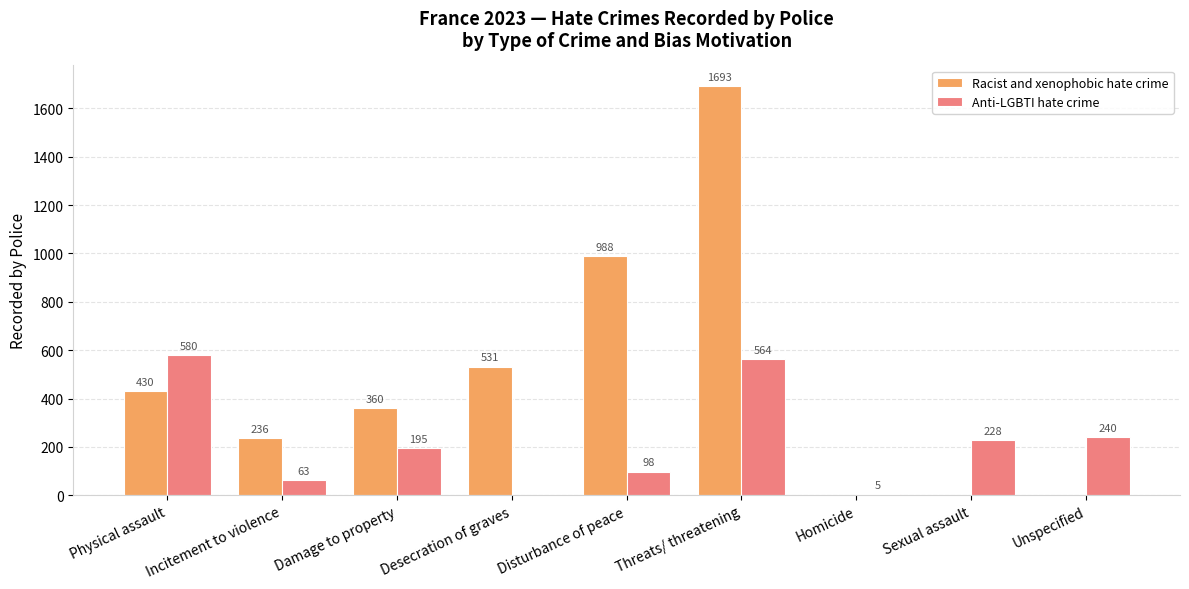

Is the value of Racist and xenophobic hate crime at Desecration of graves greater than the value of Anti-LGBTI hate crime at Physical assault?

No